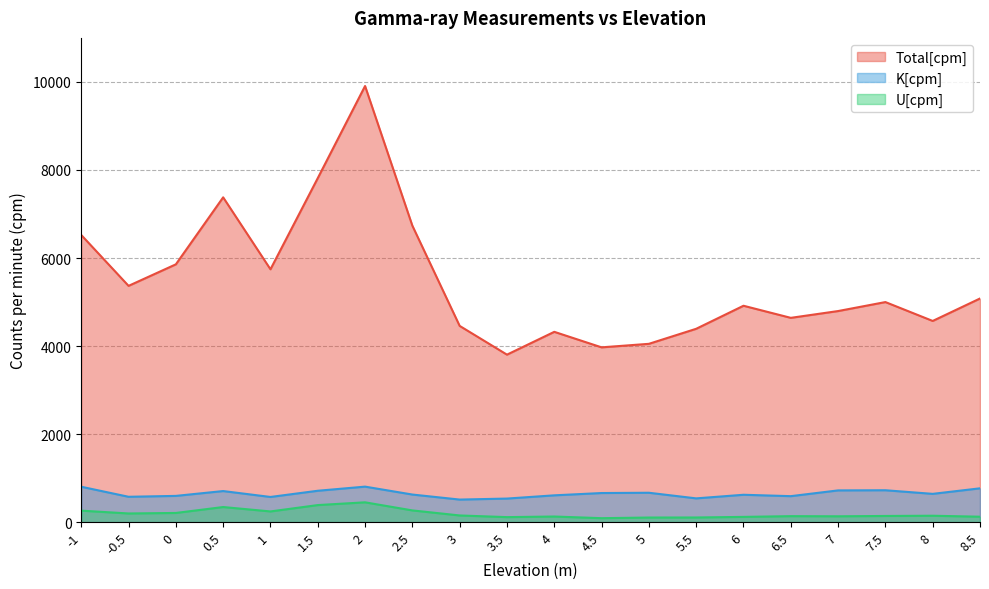

True or false: K[cpm] and U[cpm] intersect in this chart.

False